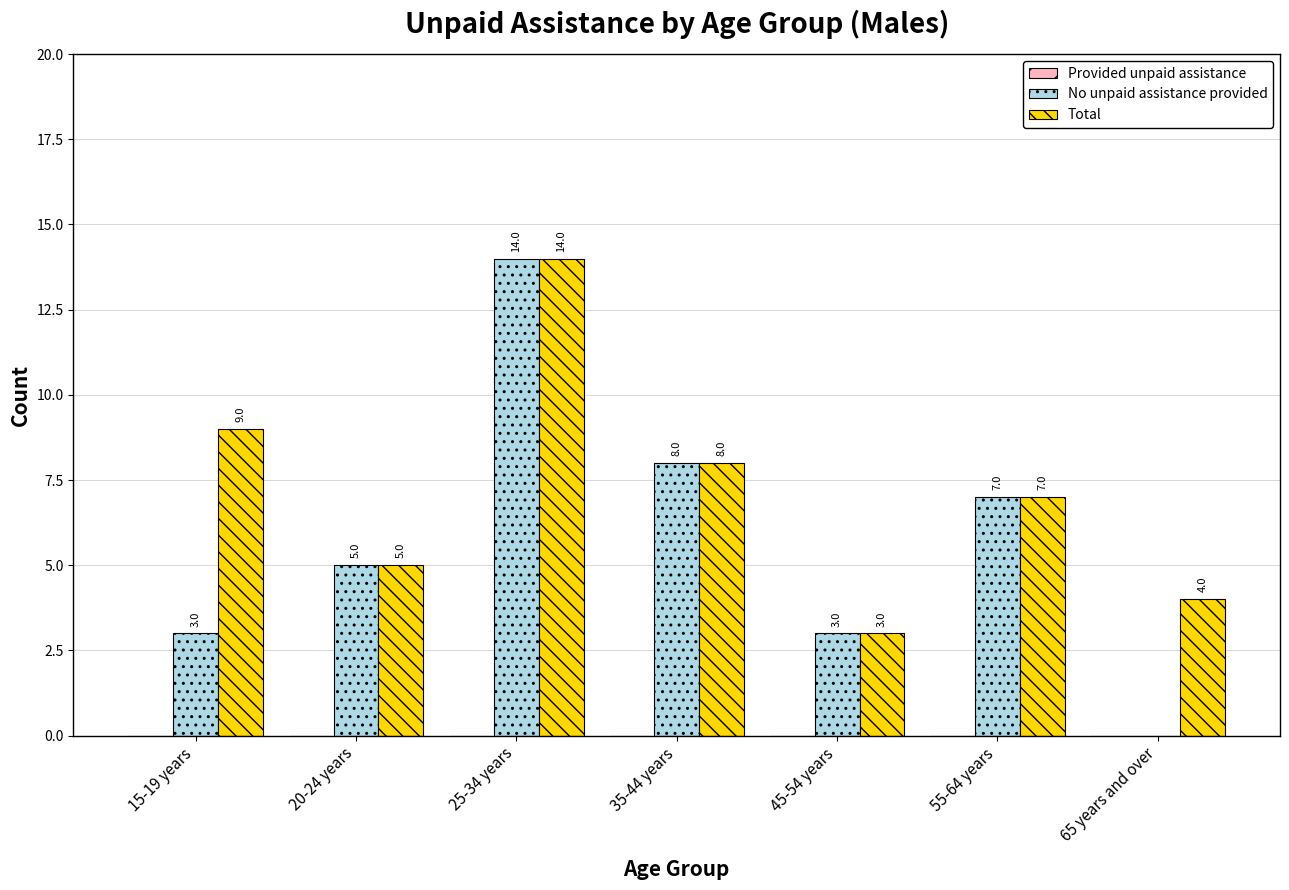

Is it true that No unpaid assistance provided equals 3 at 45-54 years?

True